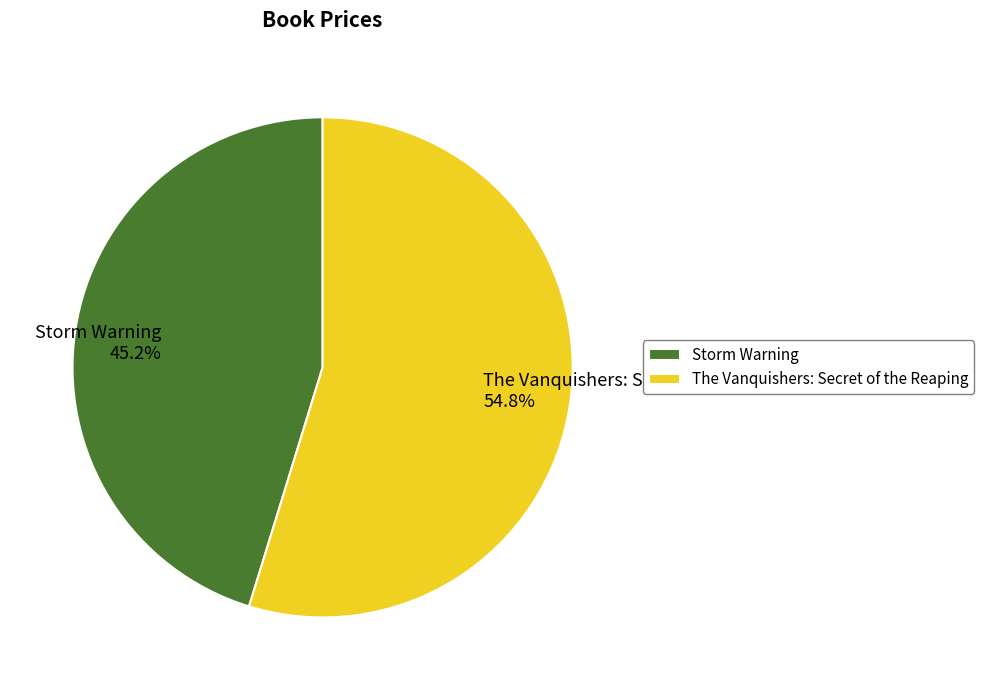

Count the number of slices in the pie.

2